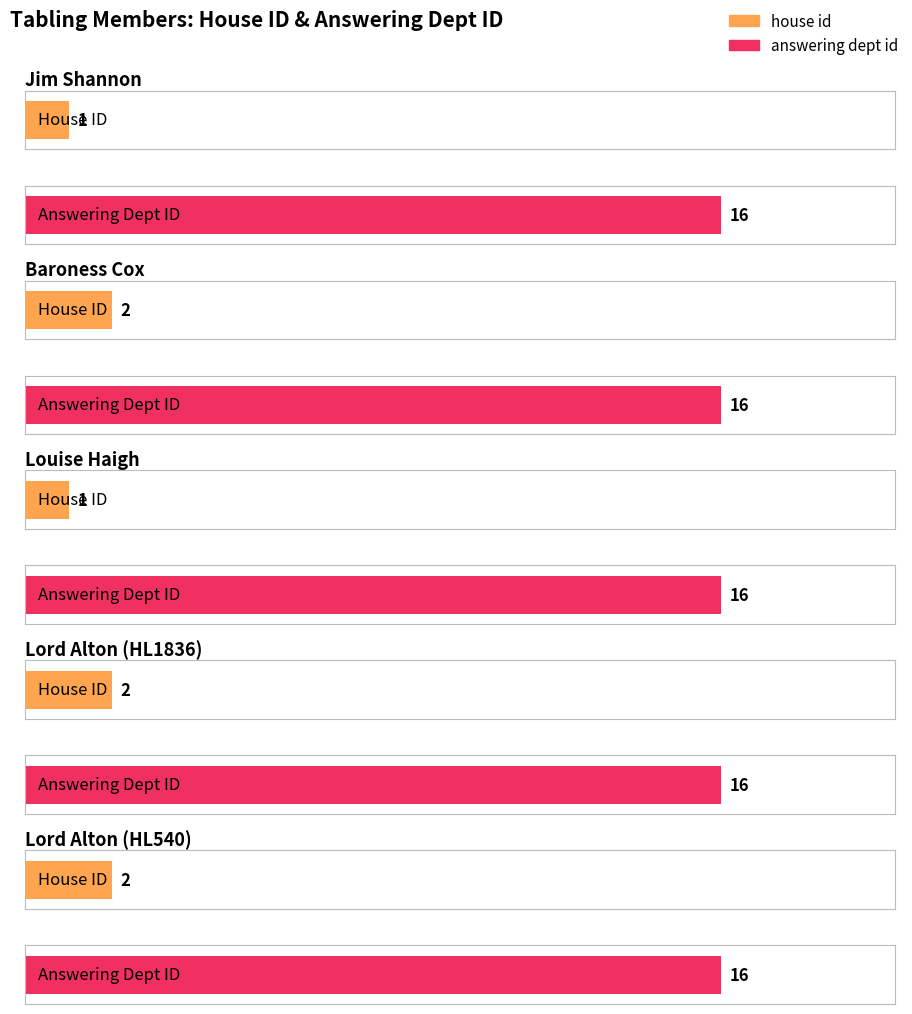

Rank the series by their maximum value, from highest to lowest.

answering dept id, house id